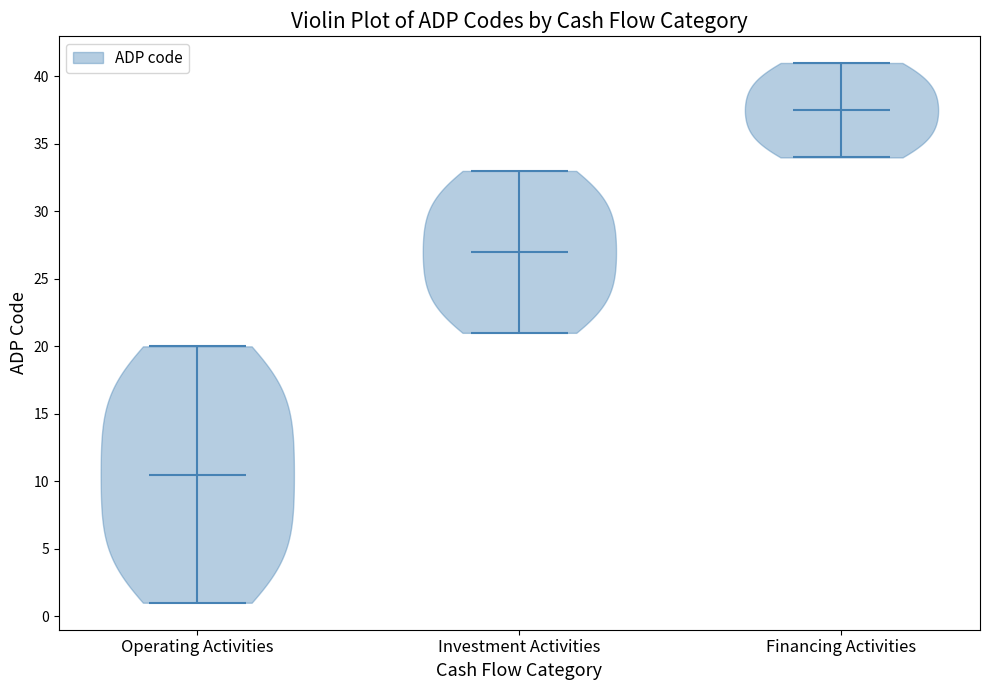

Reading left to right, read every violin against the y-axis: where its median line is, and the lowest and highest points it reaches. The values are not printed on the chart, so give them approximately, as read against the axis.

Operating Activities: median line 10.5, lowest point 1.0, highest point 20.0
Investment Activities: median line 27.0, lowest point 21.0, highest point 33.0
Financing Activities: median line 37.5, lowest point 34.0, highest point 41.0